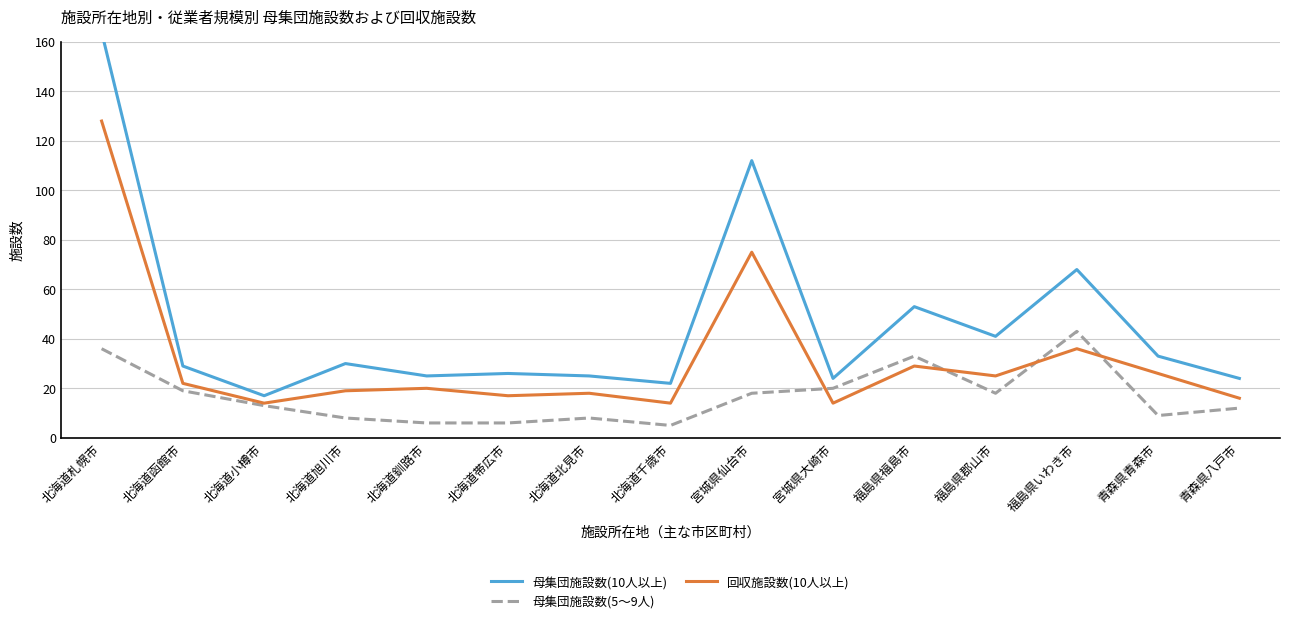

How many data points in 母集団施設数(5～9人) are above 13?

7